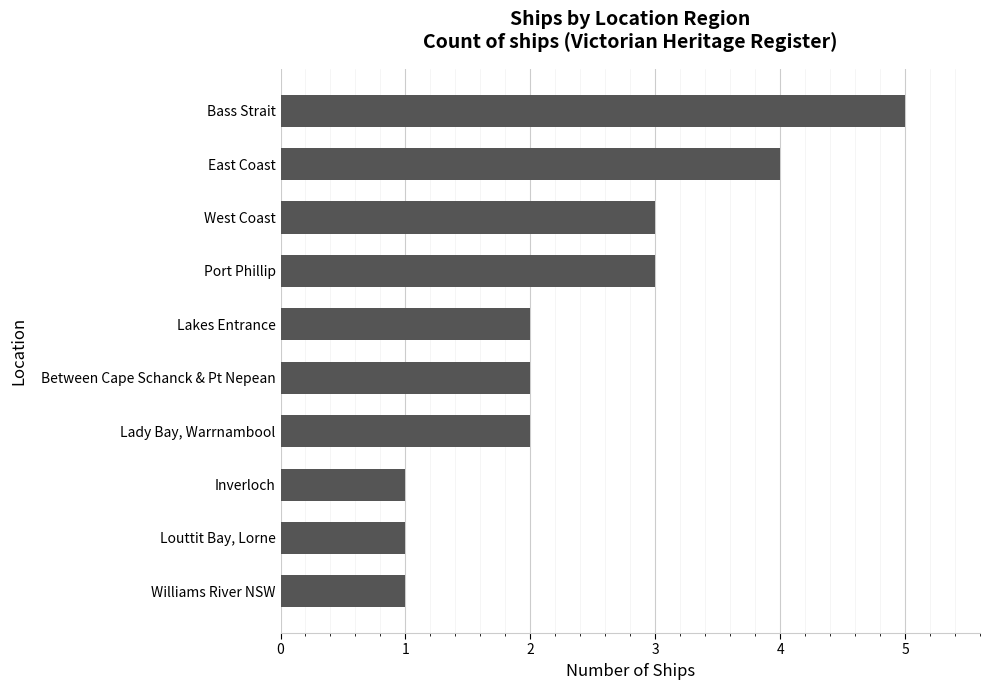

How many data points does each series have?

10